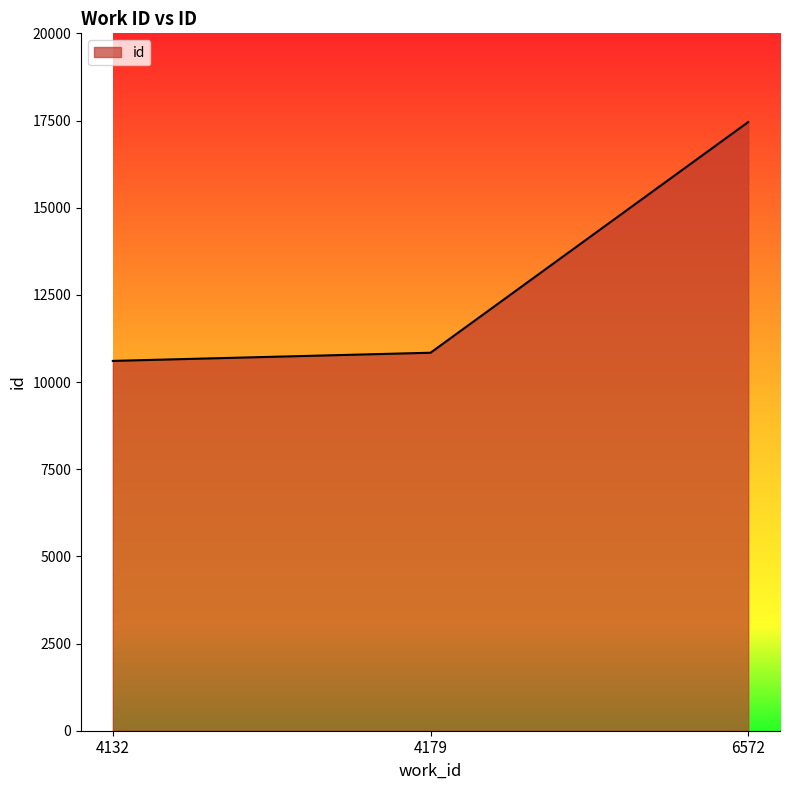

Reading left to right, what are all the values shown in this chart?

4132=10606	4179=10840	6572=17456